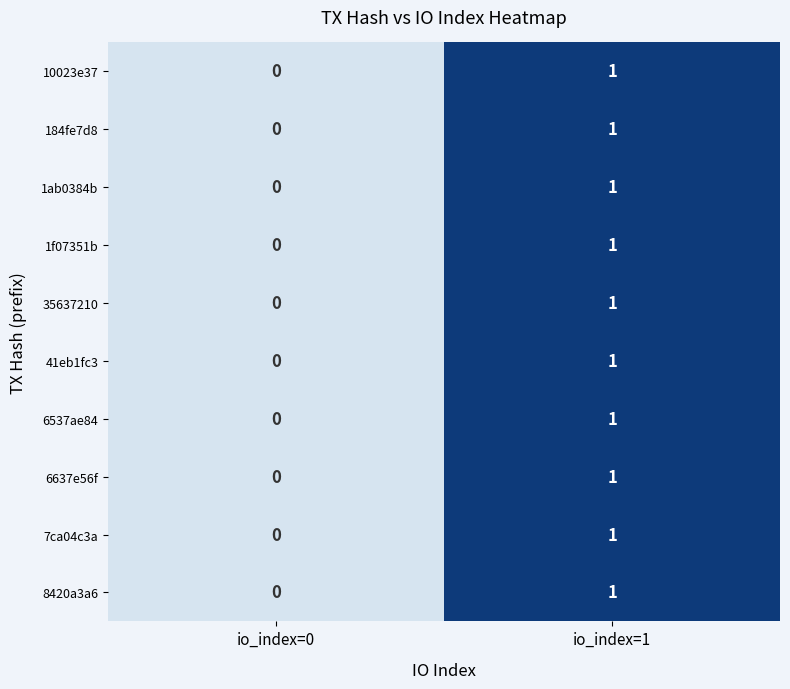

What is the total value across all series at io_index=1?

10